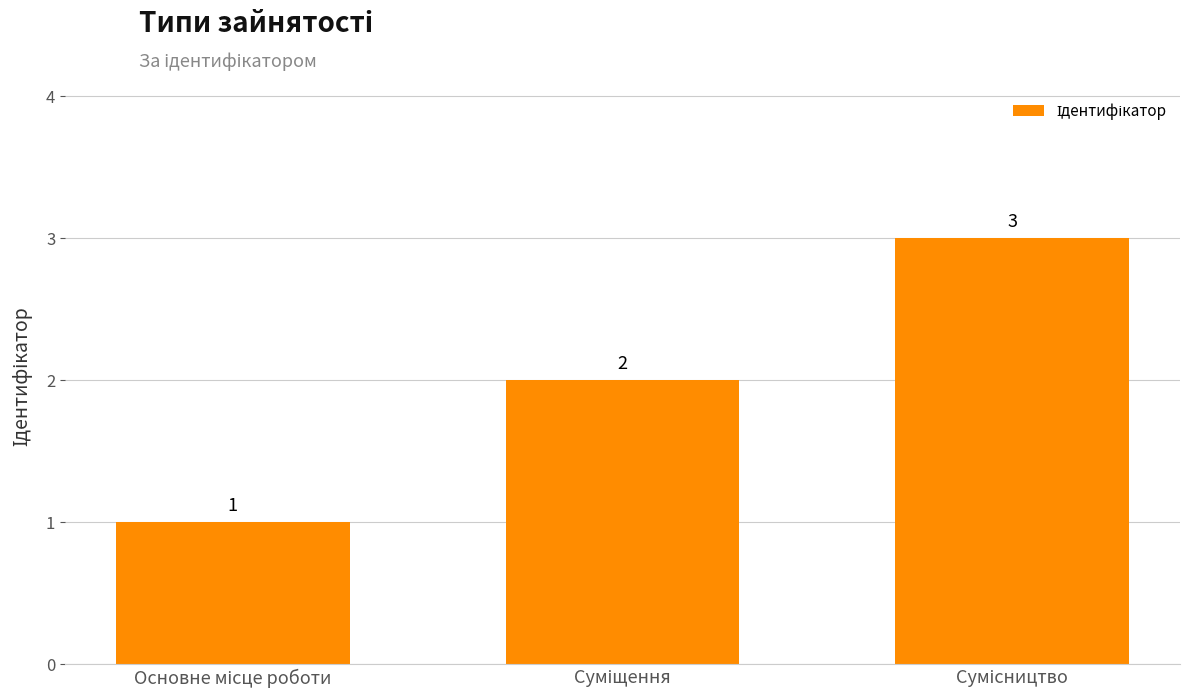

What is the value of the 2nd bar from the left?

2